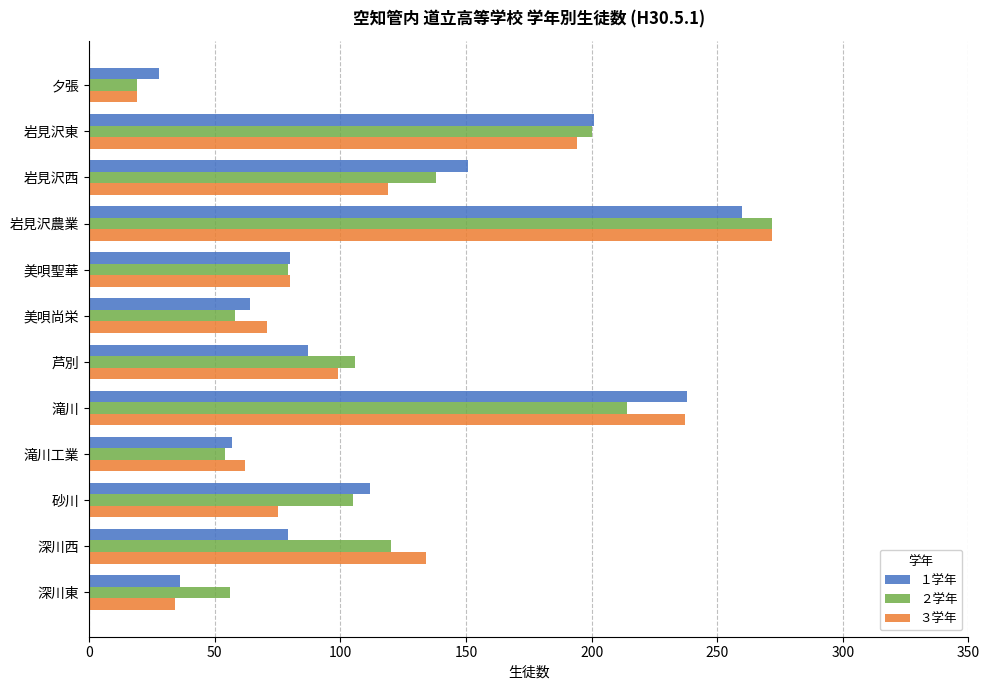

Where is ３学年 nearest to the value 145?

深川西